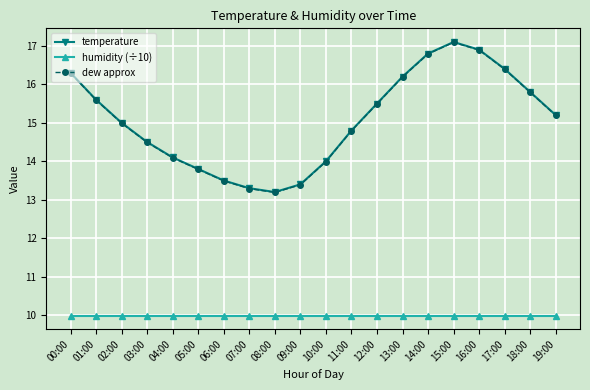

Rank the categories by temperature value from highest to lowest.

15:00, 16:00, 14:00, 17:00, 00:00, 13:00, 18:00, 01:00, 12:00, 19:00, 02:00, 11:00, 03:00, 04:00, 10:00, 05:00, 06:00, 09:00, 07:00, 08:00